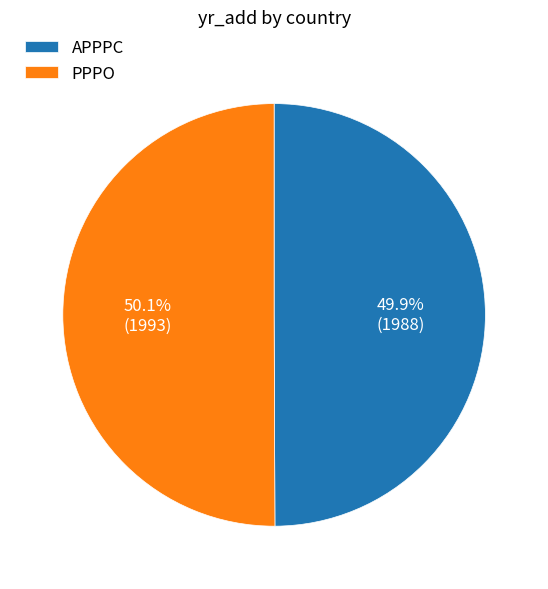

What is the ratio of the value at PPPO to the value at APPPC?

1.0